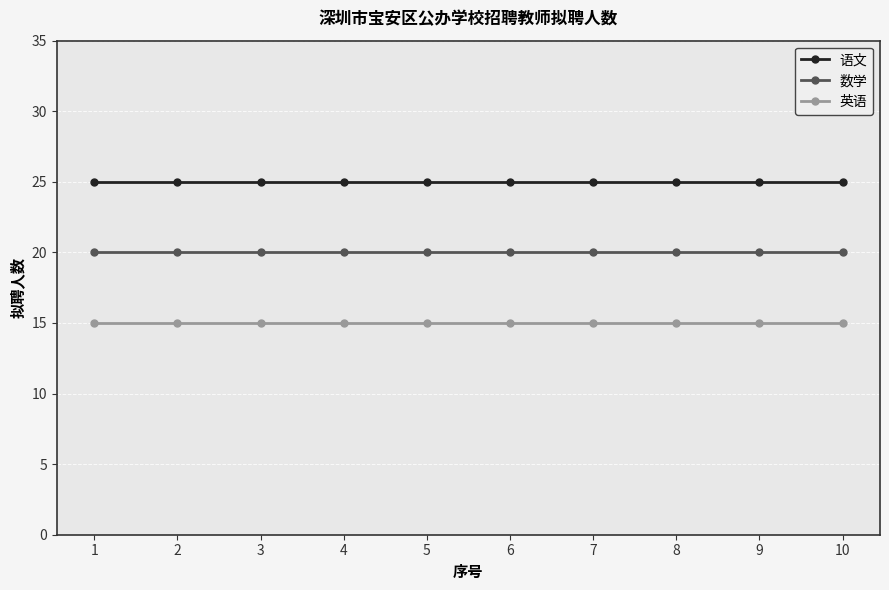

What is the value of the 数学 point at the 3rd from the left?

20